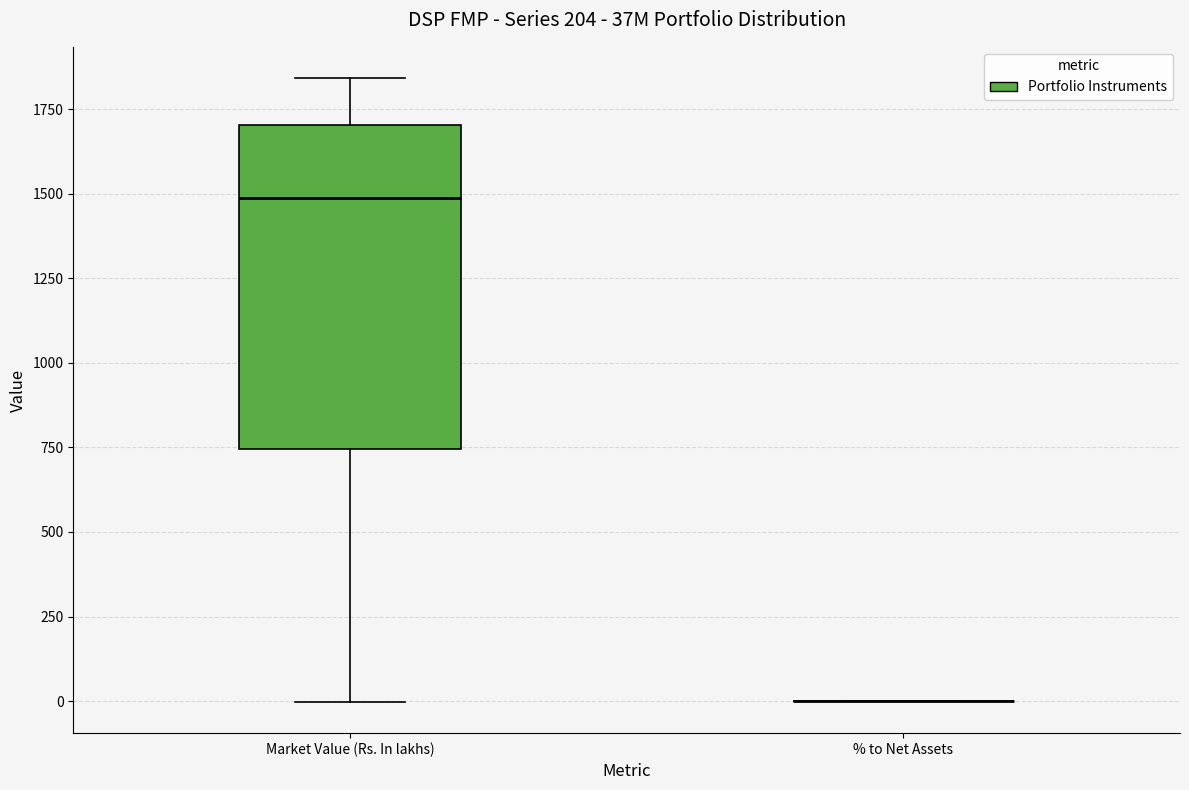

Reading left to right, transcribe this box plot: for each box, give where its median line is, the range the box spans, and where its two whiskers end, as read against the y-axis. The values are not printed on the chart, so give them approximately, as read against the axis.

Market Value (Rs. In lakhs): median 1500, box 750 to 1700, whiskers 0 to 1850
% to Net Assets: box collapsed to a line at 0, whiskers 0 to 0